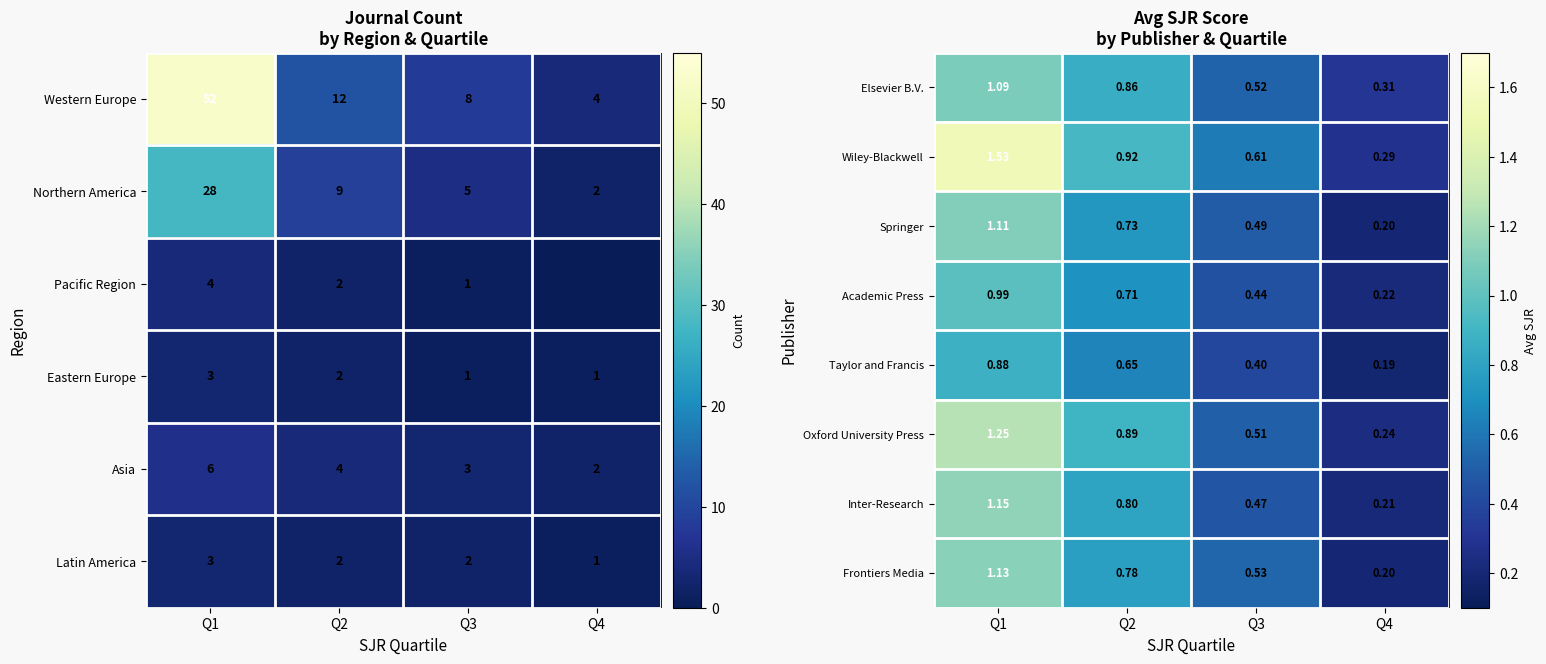

How many data points does each series have?

4